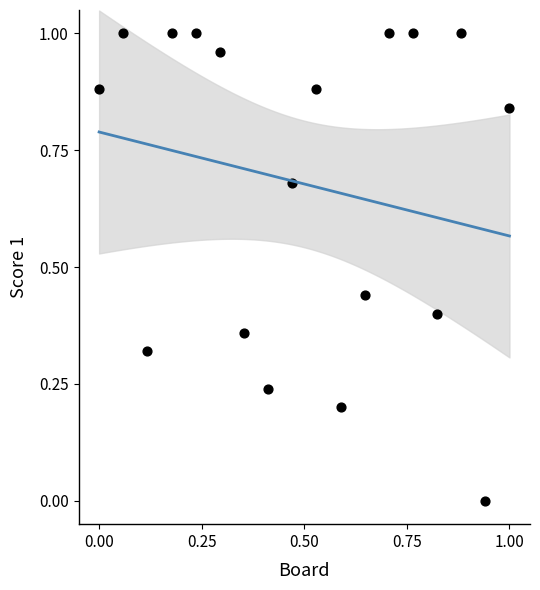

Count the number of points in this scatter plot.

18